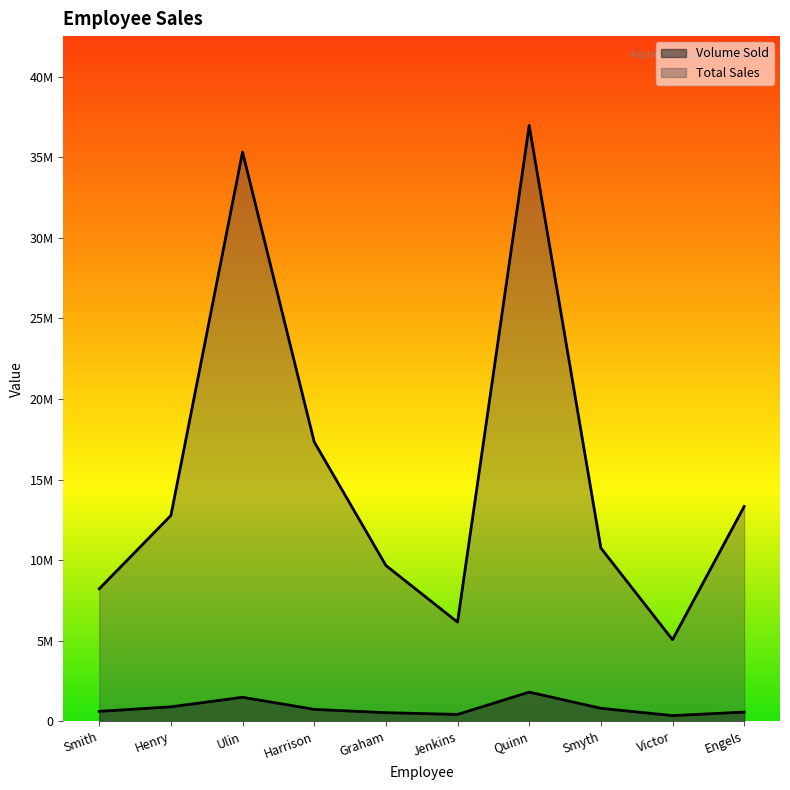

The value of Volume Sold at Henry is 896269. True or false?

True